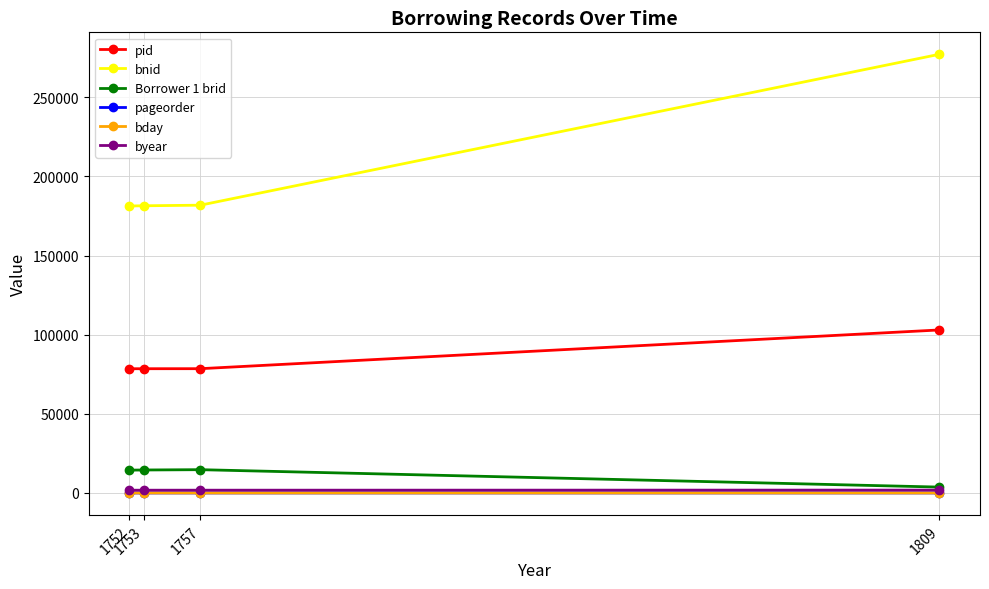

True or false: pid has more than 1 interior local peaks.

False